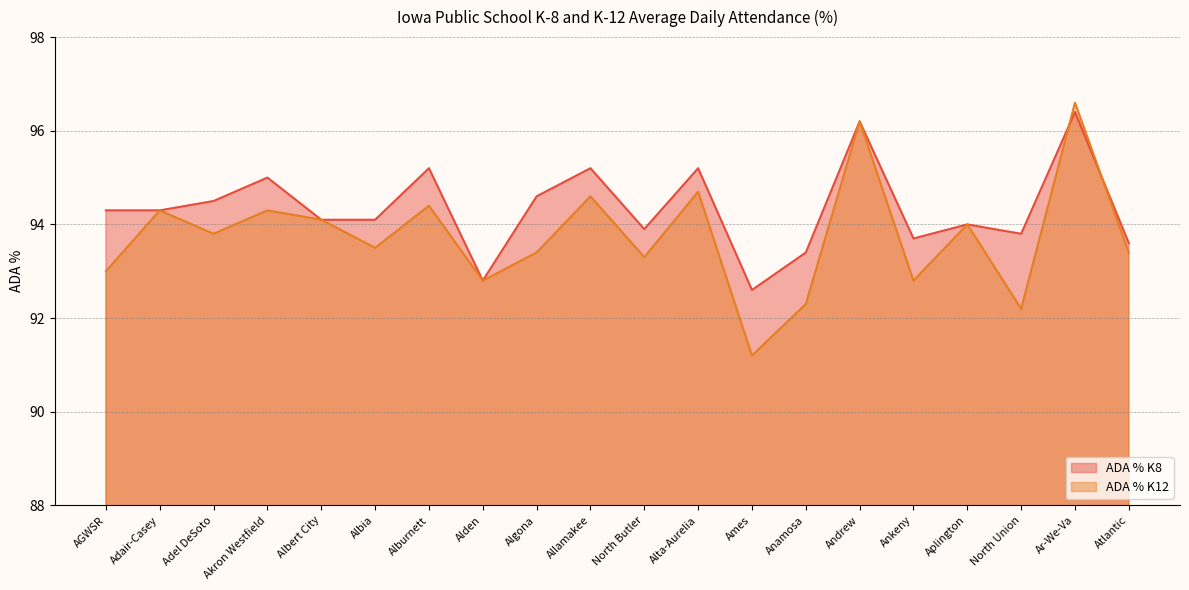

List the series in order of their peak value, lowest first.

ADA % K8, ADA % K12